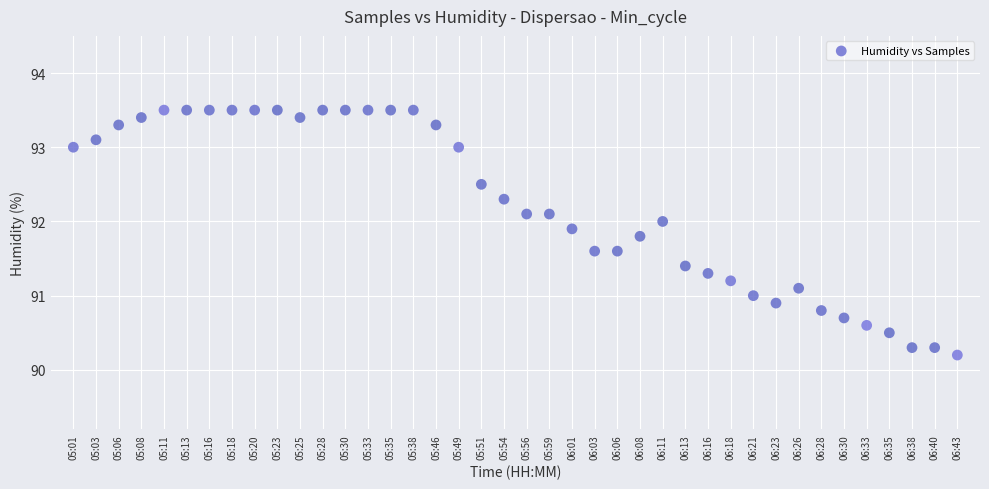

What is the range of Y values (max minus min)?

3.3